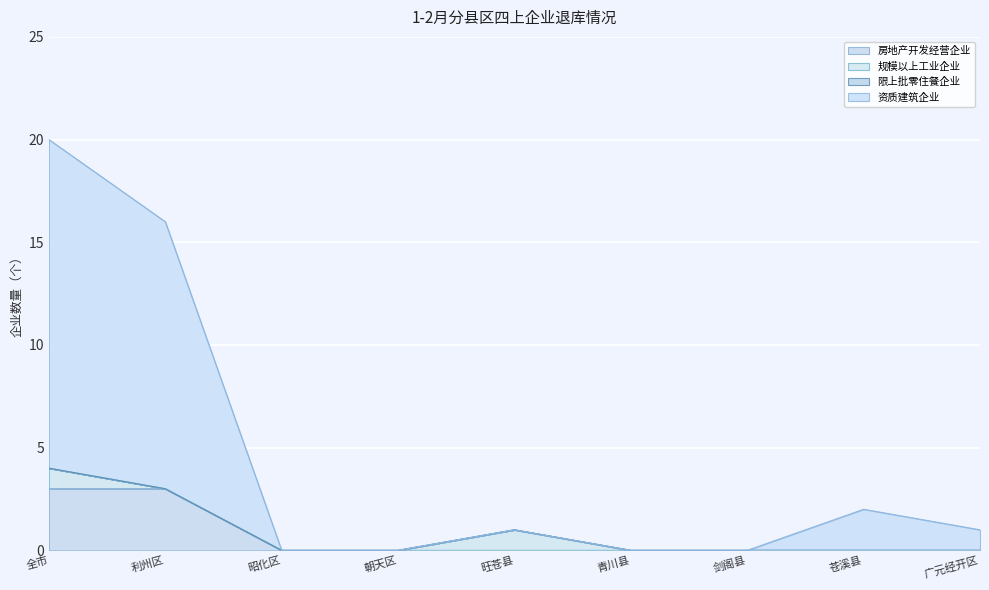

What is the difference between the second highest and minimum values in the 房地产开发经营企业 series?

3